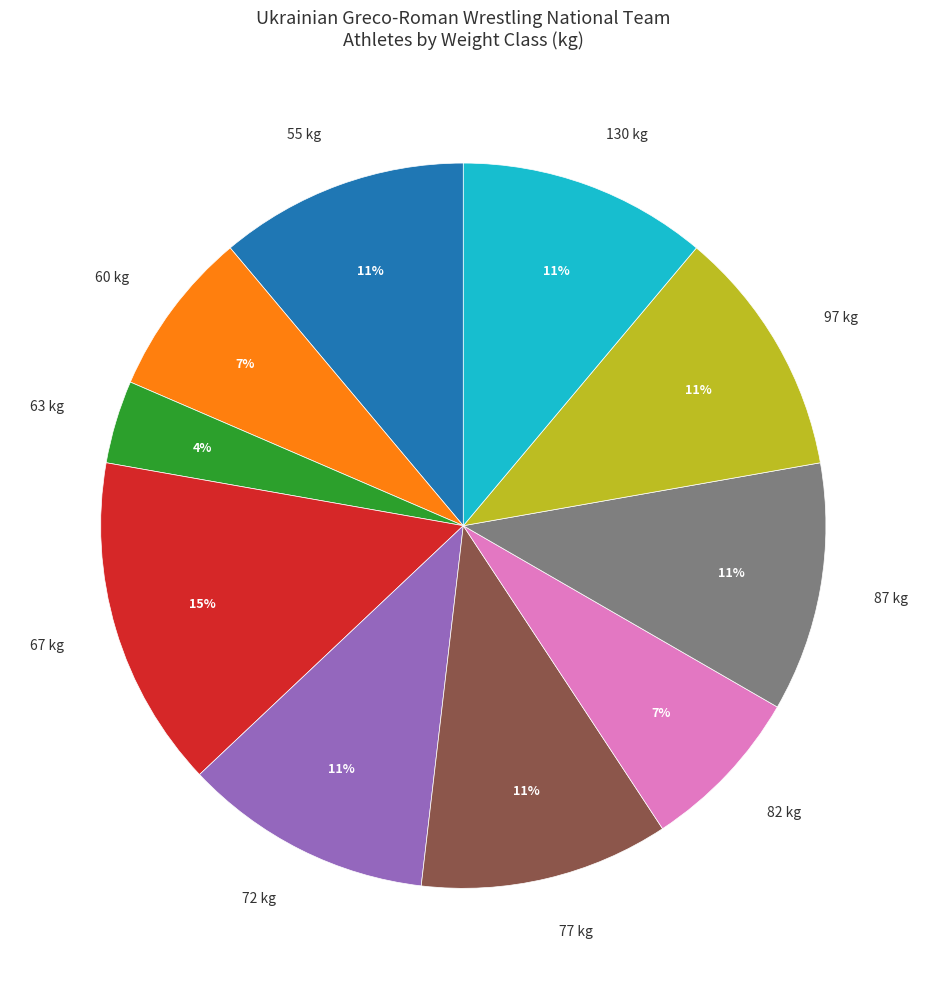

Is there a majority slice in this chart?

No